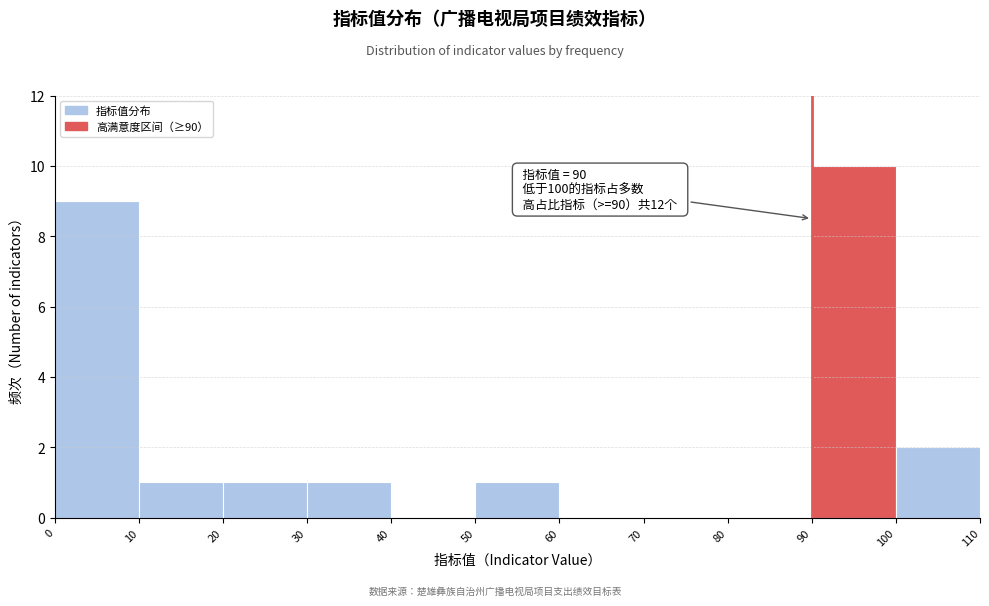

Which range on the x-axis has the tallest bar?

90 to 100